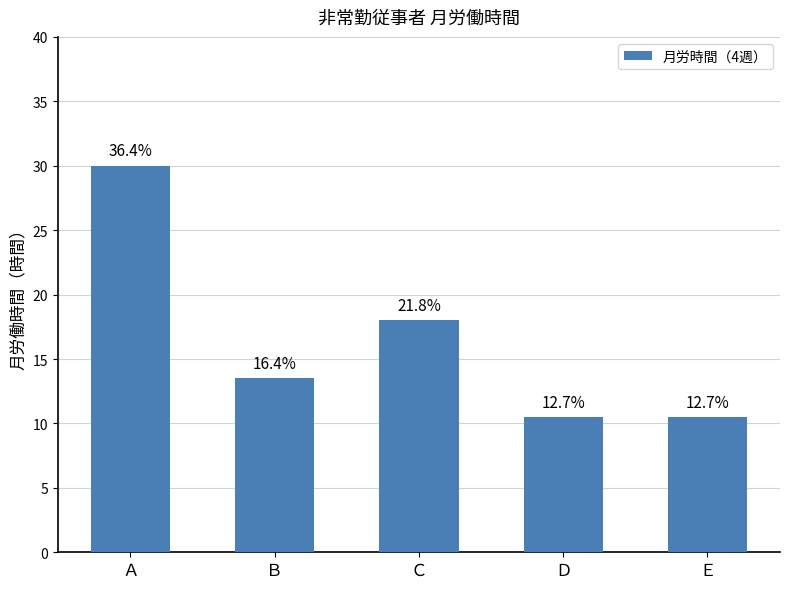

Rank the categories by value from lowest to highest.

Ｄ, Ｅ, Ｂ, Ｃ, Ａ